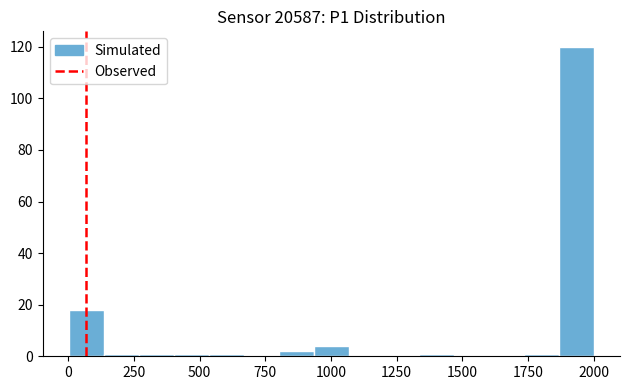

Around what value on the x-axis is the tallest bar? Give the approximate position of its centre, as read against the axis.

1950